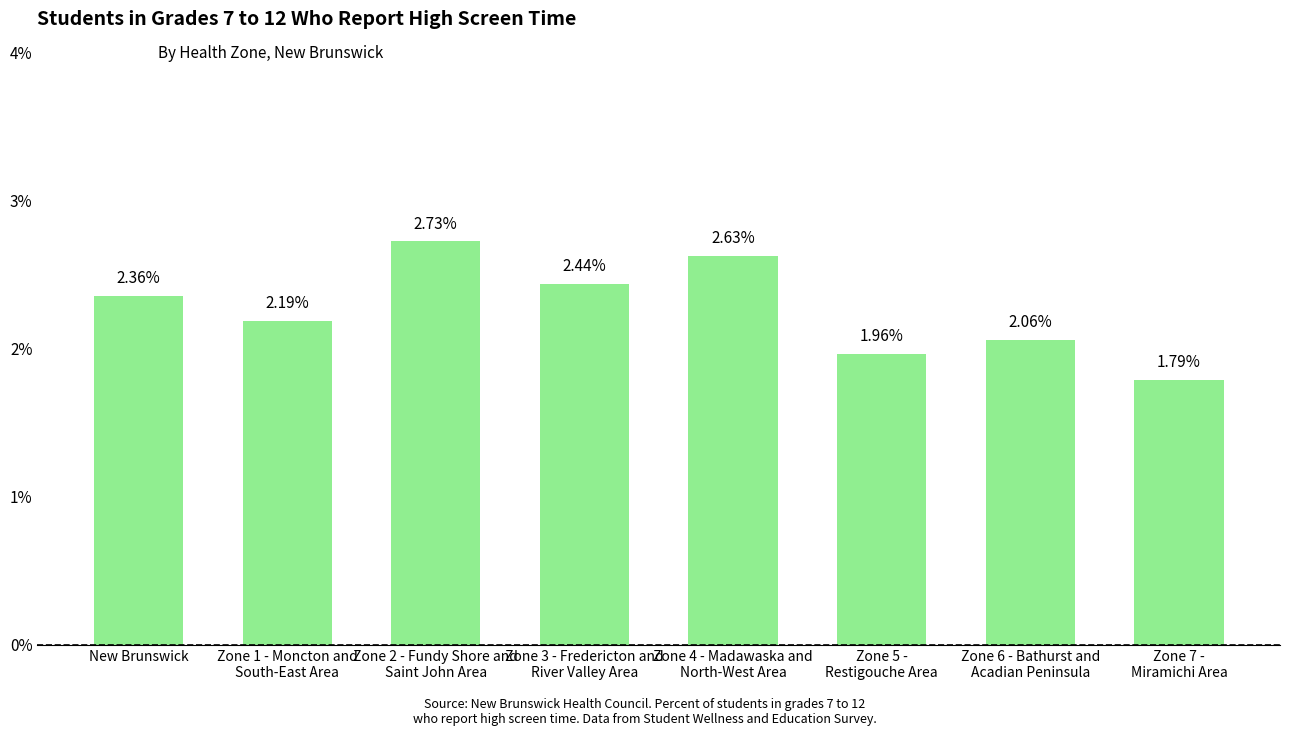

What is the sum of the values at Zone 7 -
Miramichi Area and Zone 5 -
Restigouche Area?

3.8